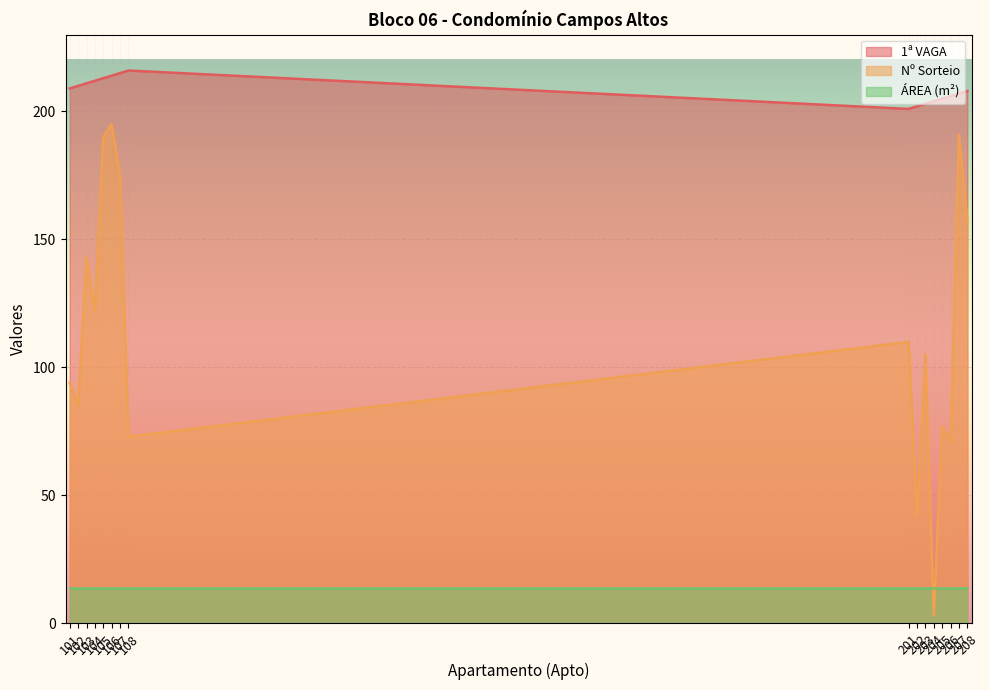

How many intersections are there between Nº Sorteio and ÁREA (m²)?

2